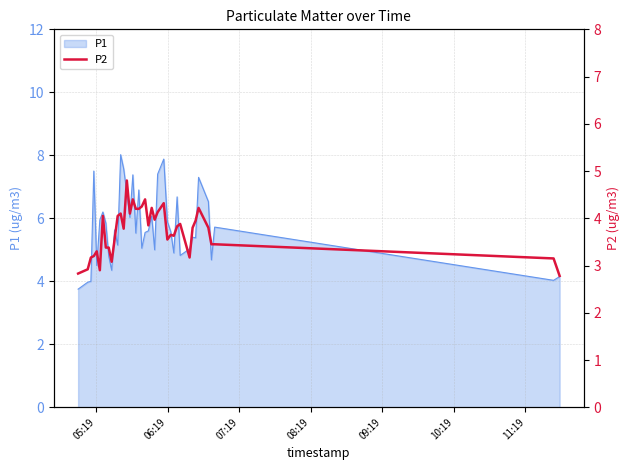

What is the smallest value displayed?

2.8